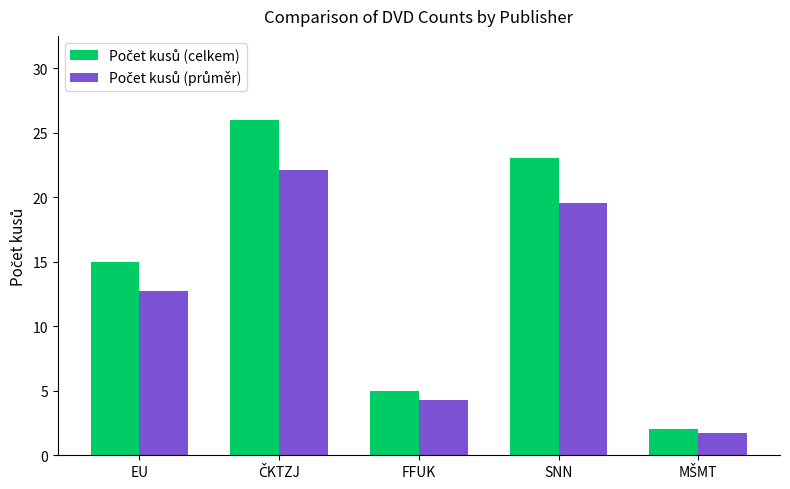

Are the bars horizontal?

No